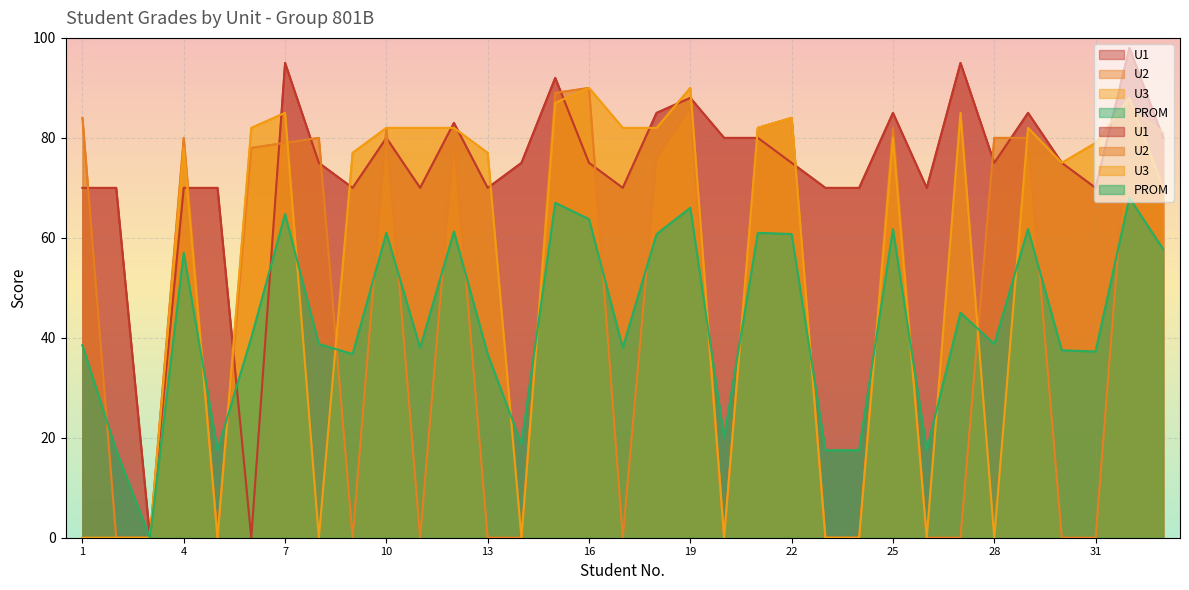

True or false: PROM has more than 1 interior local peaks.

True